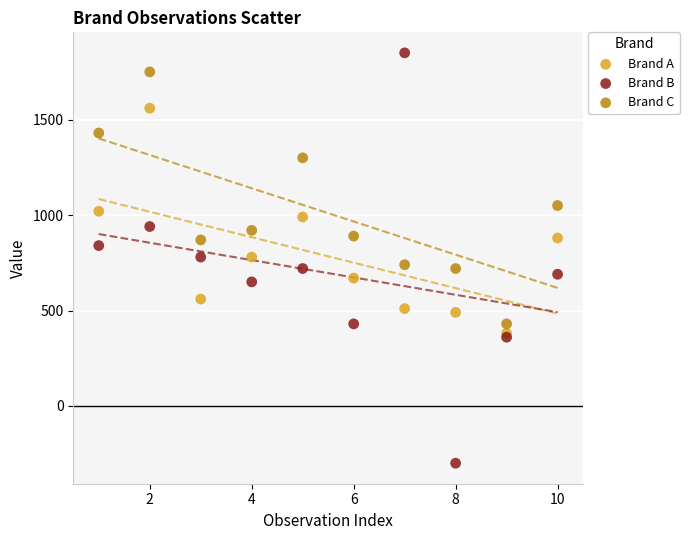

In the Brand C series, what Y value is closest to 1090?

1050